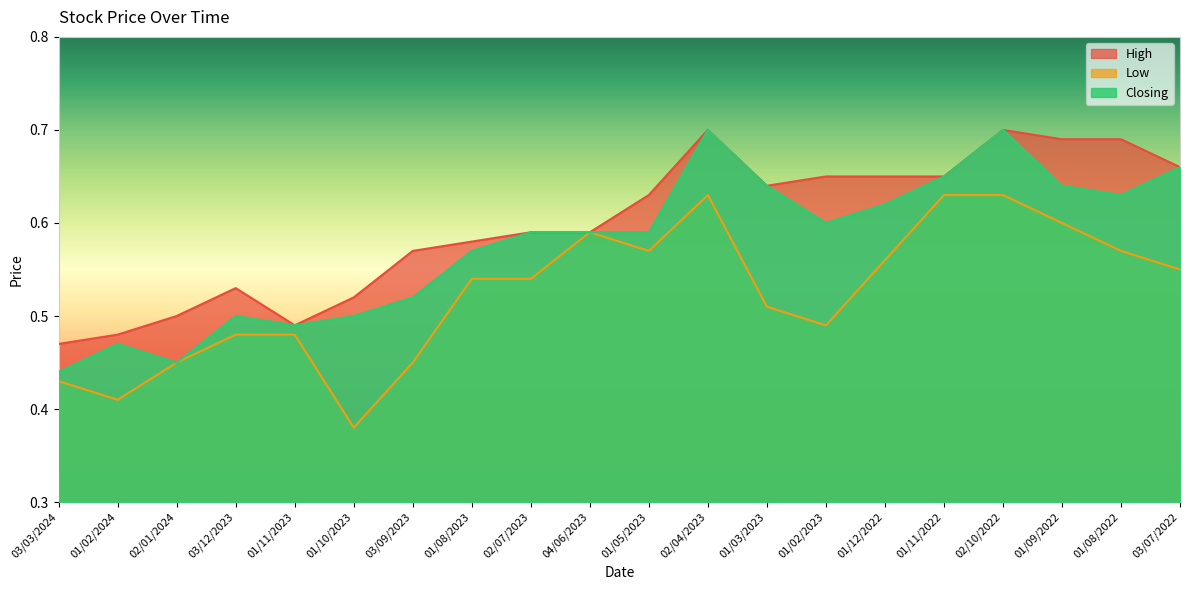

True or false: Closing and High intersect in this chart.

False